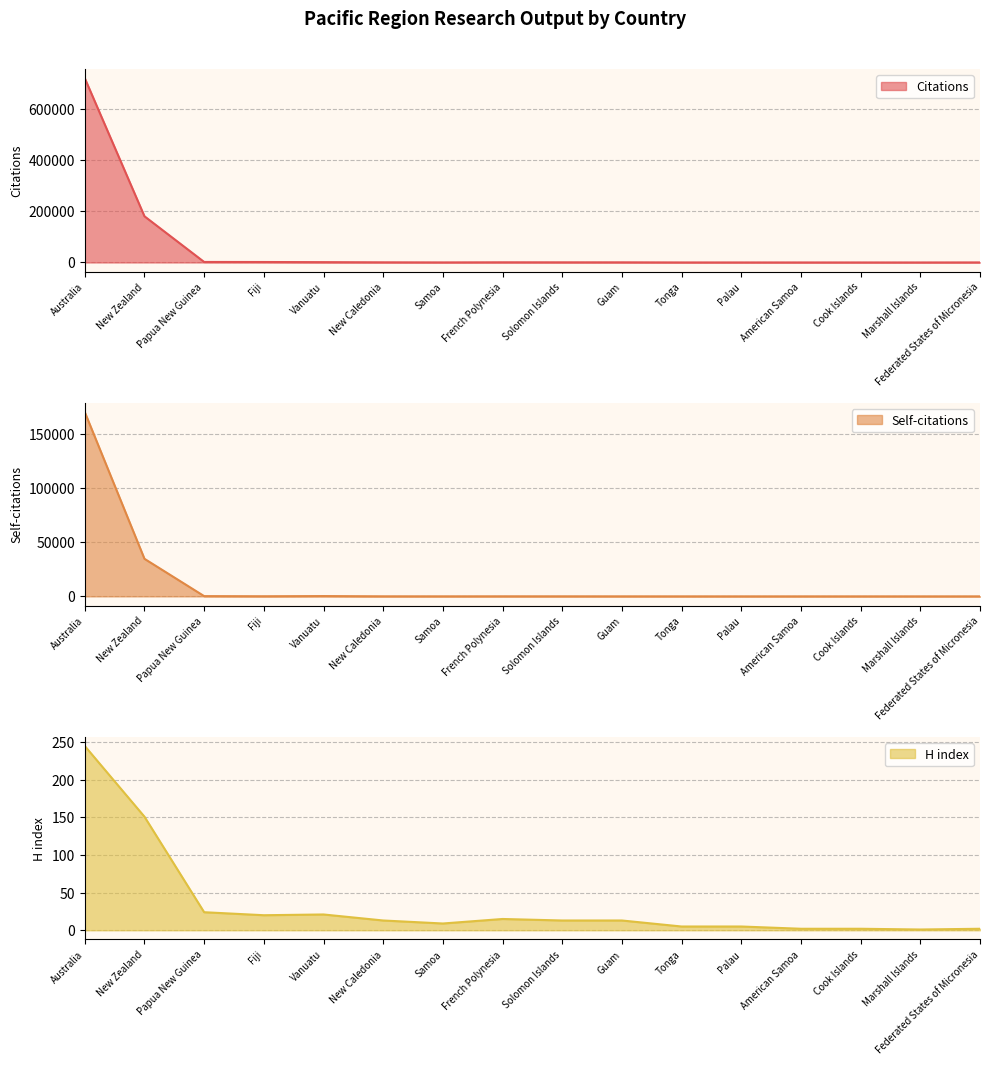

Is it true that H index equals 13 at New Caledonia?

True